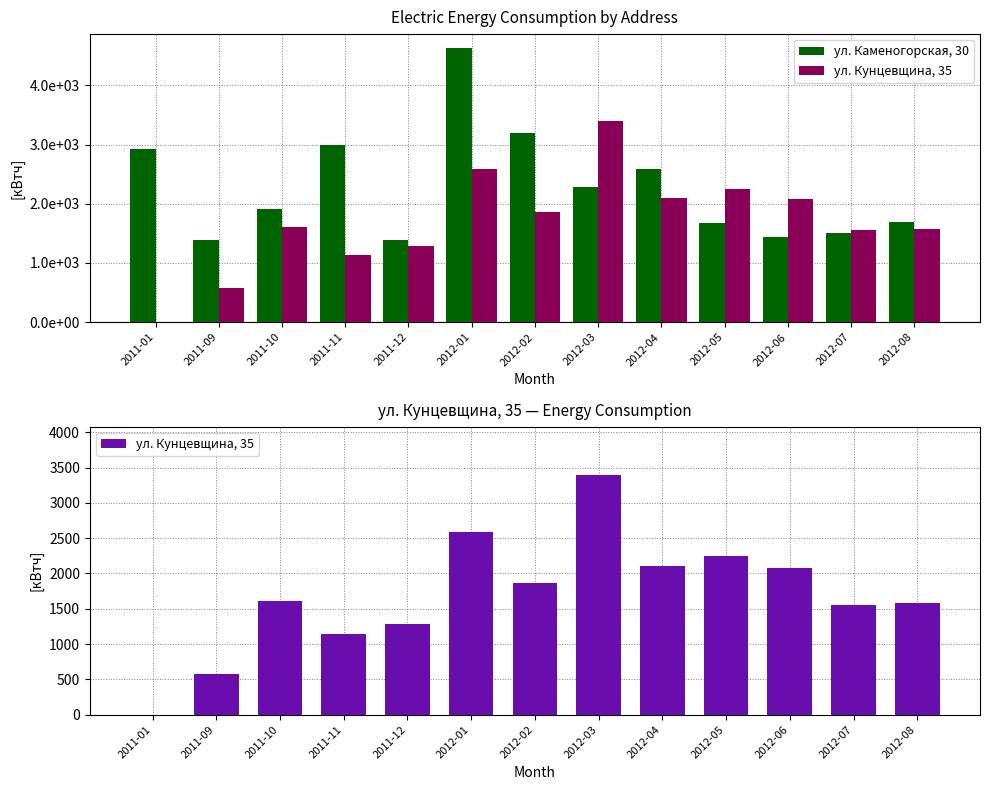

What is the approximate value of ул. Кунцевщина, 35 at 2012-04, to the nearest 100?

2100